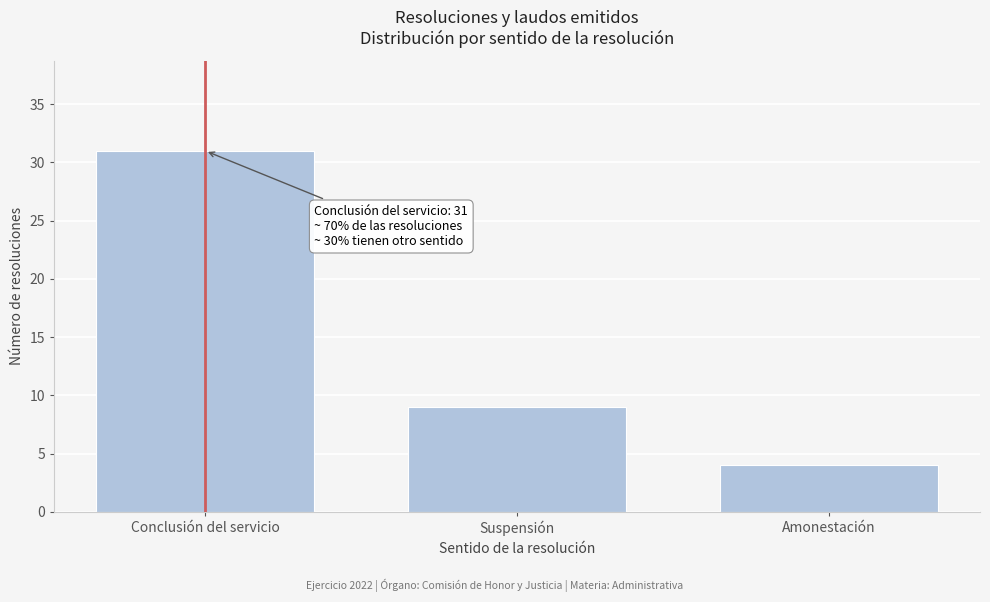

Reading left to right, extract all data points from this chart.

31	9	4